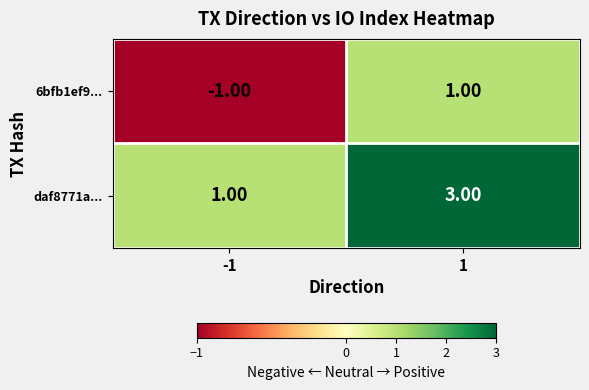

Rank the series at -1 from highest to lowest value.

daf8771a..., 6bfb1ef9...